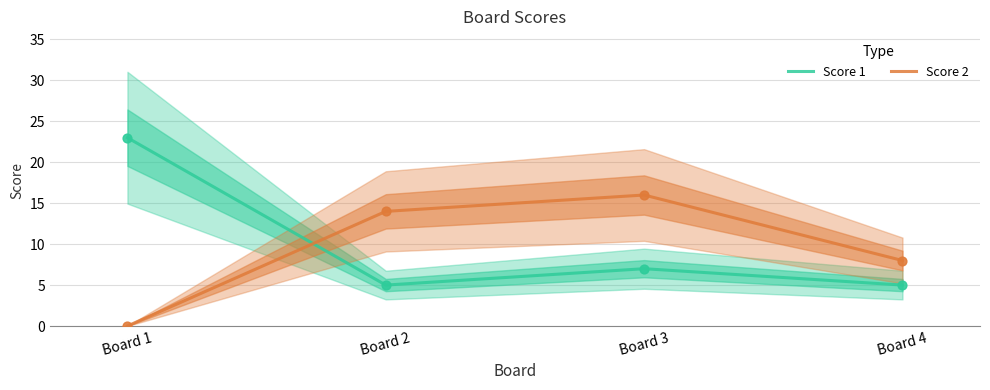

Which series contains the lowest Y value?

Score 2